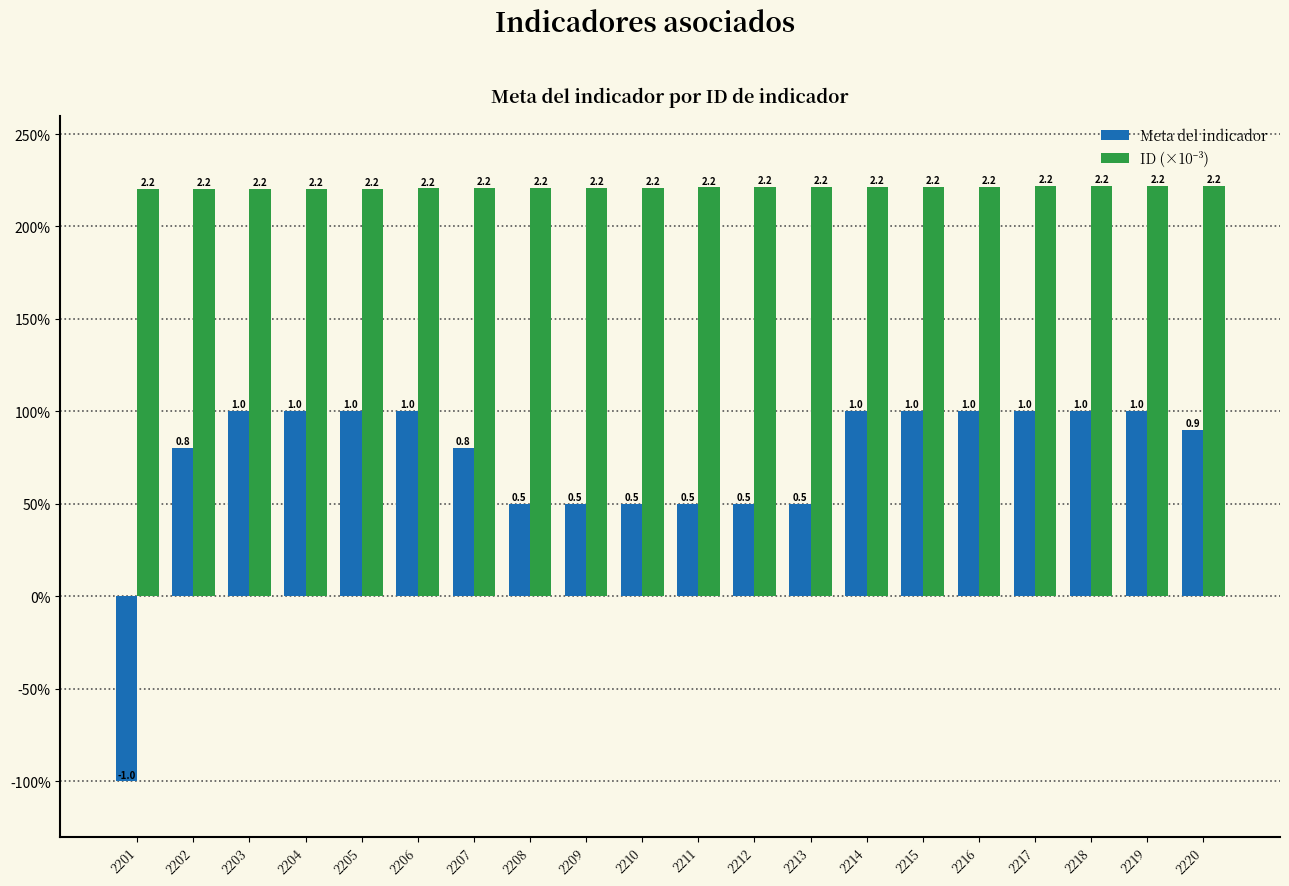

Are the bars grouped side by side (vs. stacked)?

Yes